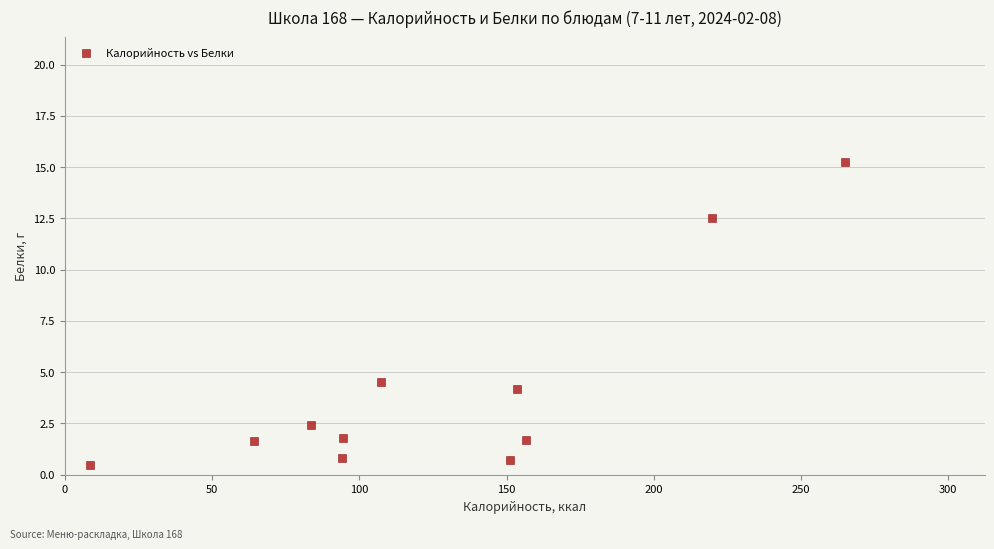

What is the average X value?

127.1